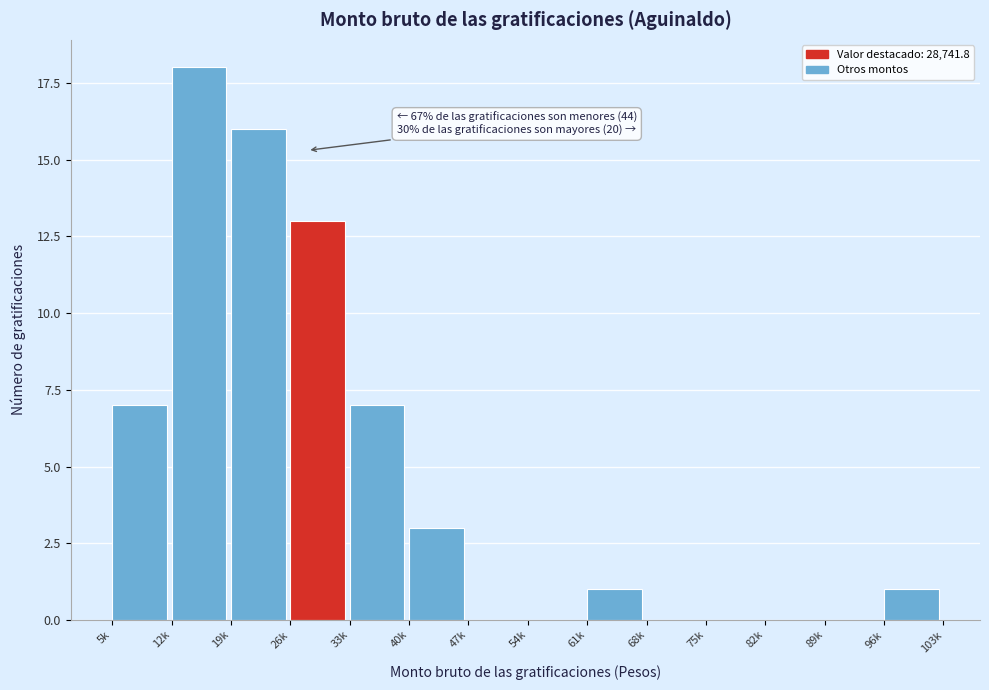

Reading left to right, extract all data points from this chart.

5k=7	12k=18	19k=16	26k=13	33k=7	40k=3	47k=0	54k=0	61k=1	68k=0	75k=0	82k=0	89k=0	96k=1